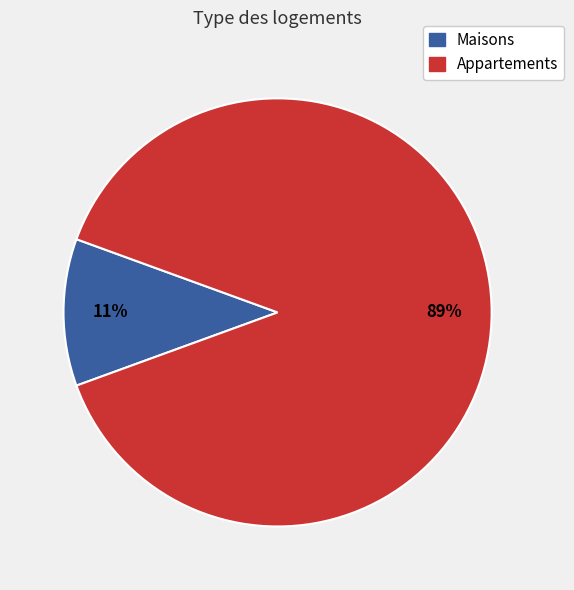

True or false: Appartements accounts for 99% of the total.

False